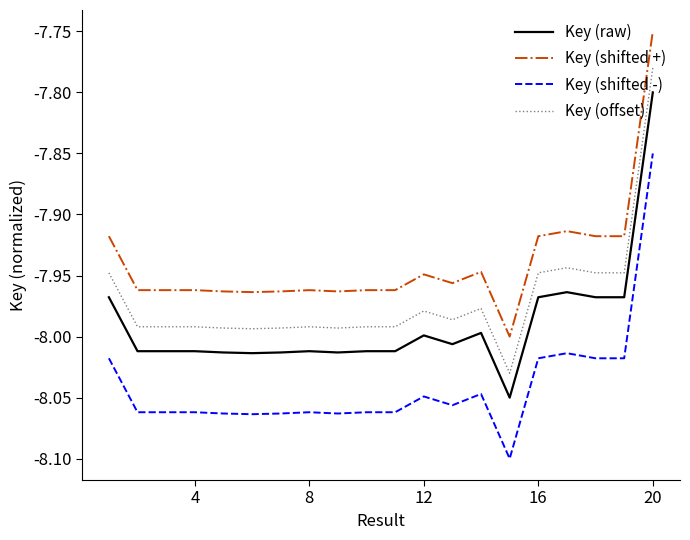

True or false: Key (shifted +) and Key (raw) cross at least once.

False